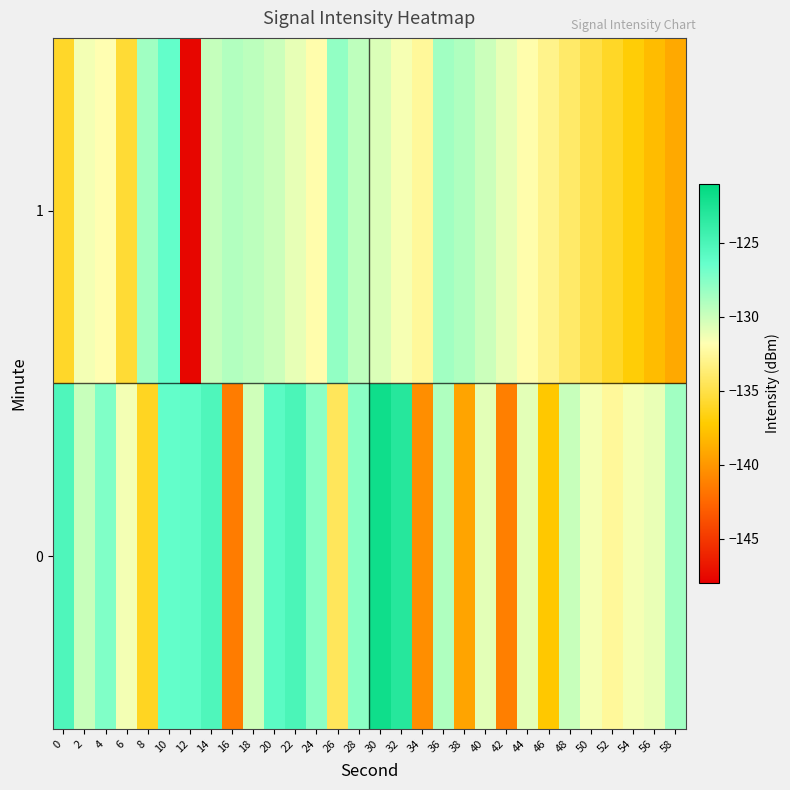

How many data points does each series have?

30